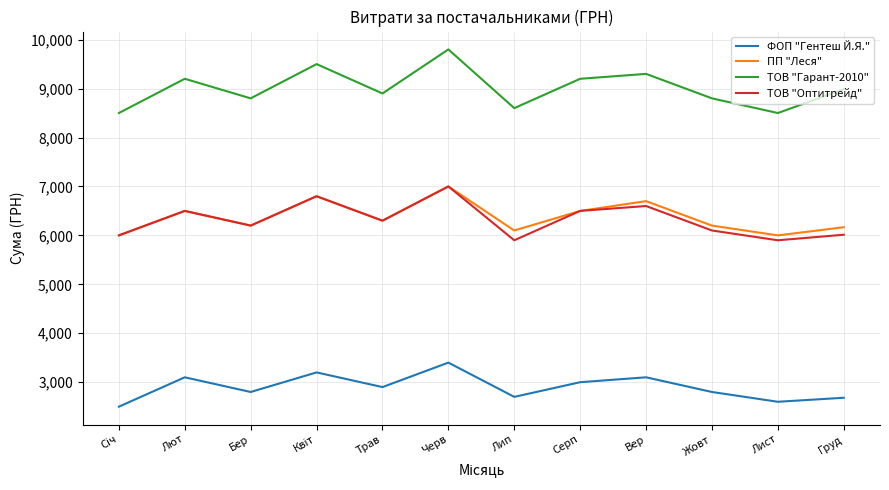

Is it true that ФОП "Гентеш Й.Я." equals 1850.4 at Трав?

False